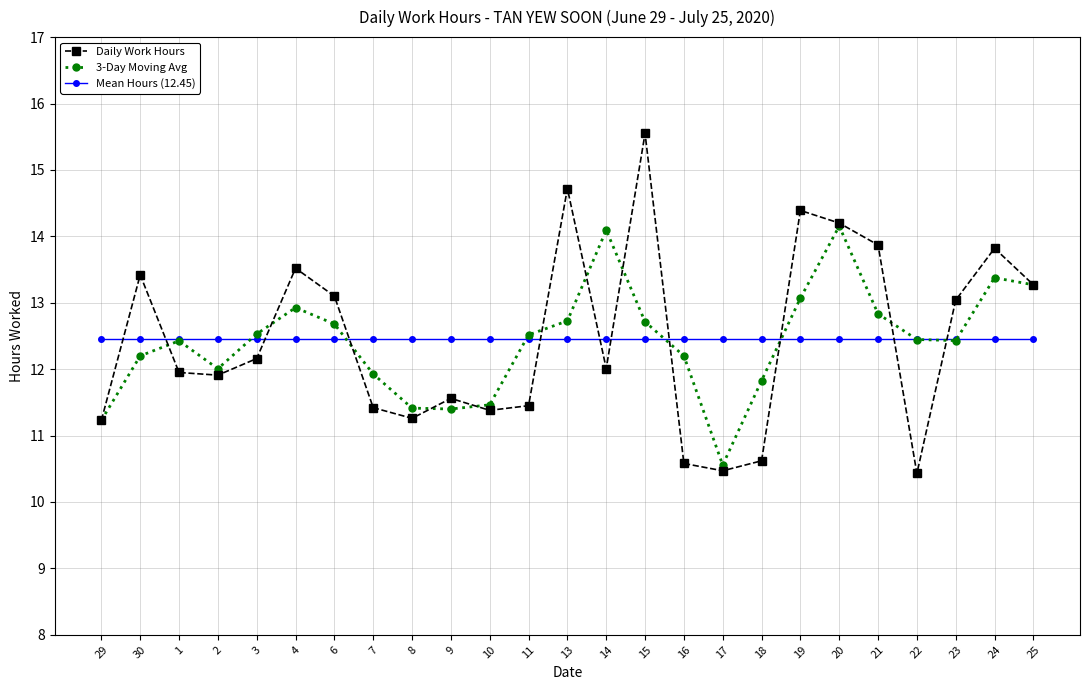

At which category does 3-Day Moving Avg reach its first local valley?

2